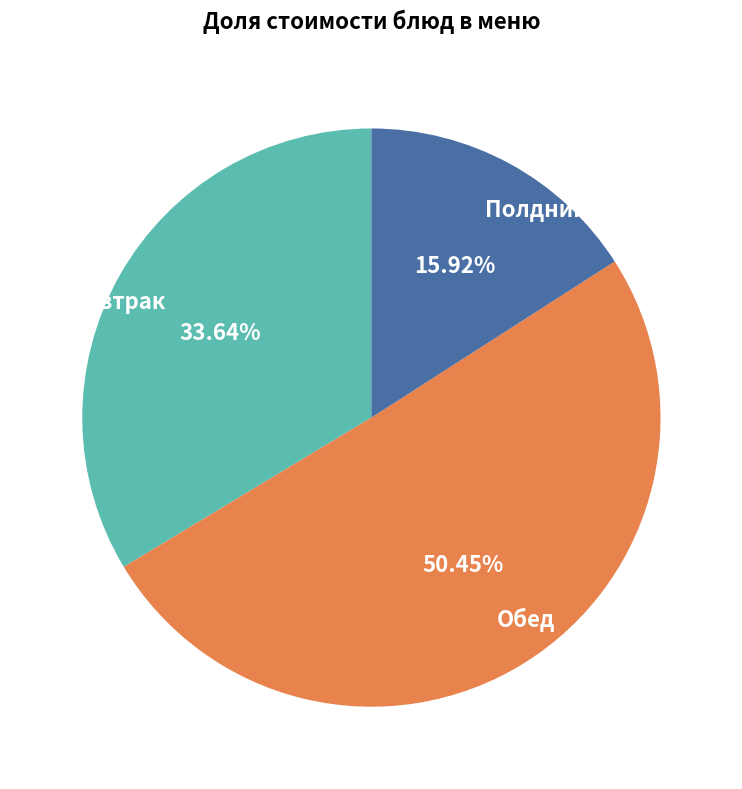

What is the largest slice in the pie chart?

Обед